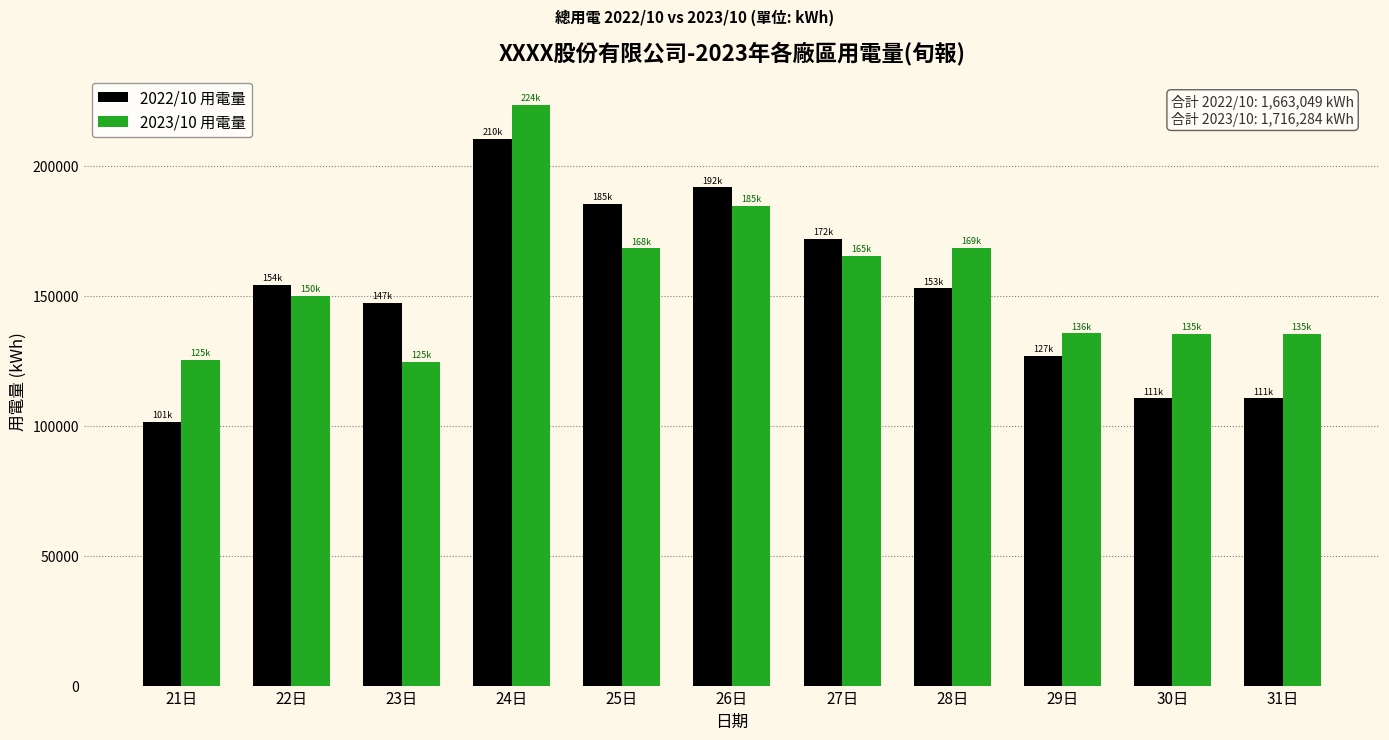

What is the approximate value of 2022/10 用電量 at 22日?

154144.3